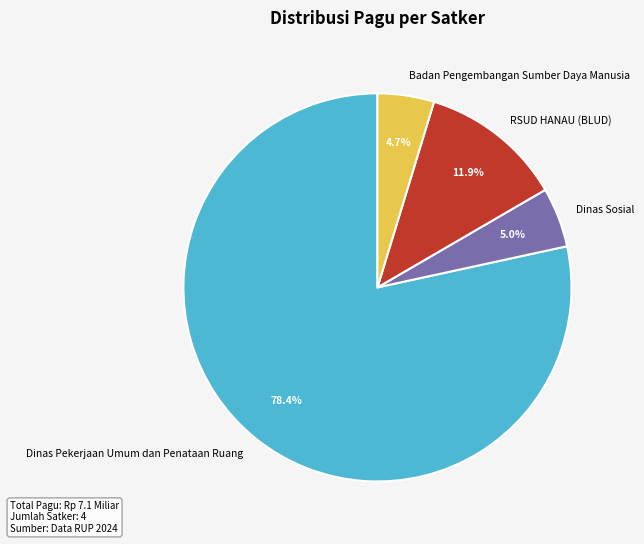

What is the largest slice in the pie chart?

Dinas Pekerjaan Umum dan Penataan Ruang